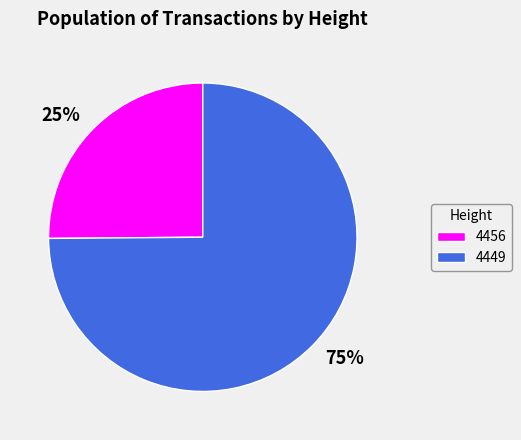

Does 4449 account for over 50% of the chart?

Yes